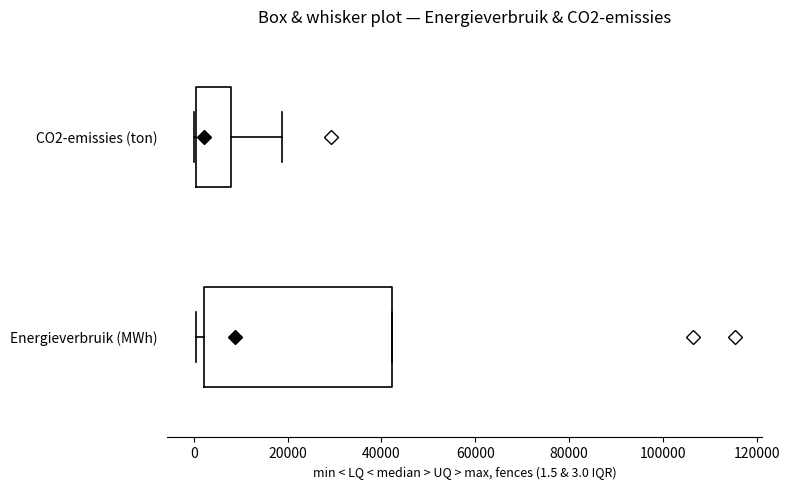

Where is the left edge of the box for CO2-emissies (ton) on the x-axis? The values are not printed on the chart, so give them approximately, as read against the axis.

0